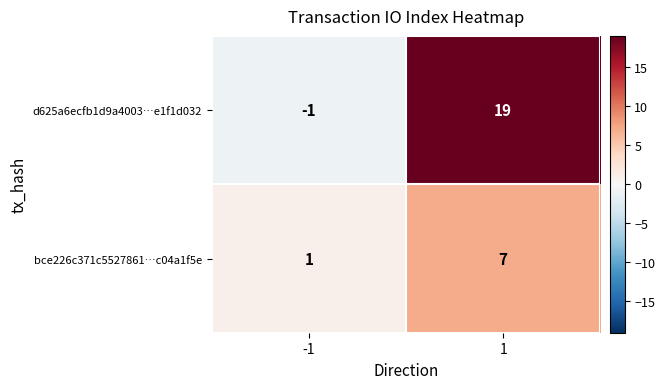

Which label corresponds to the smallest value in the chart?

-1